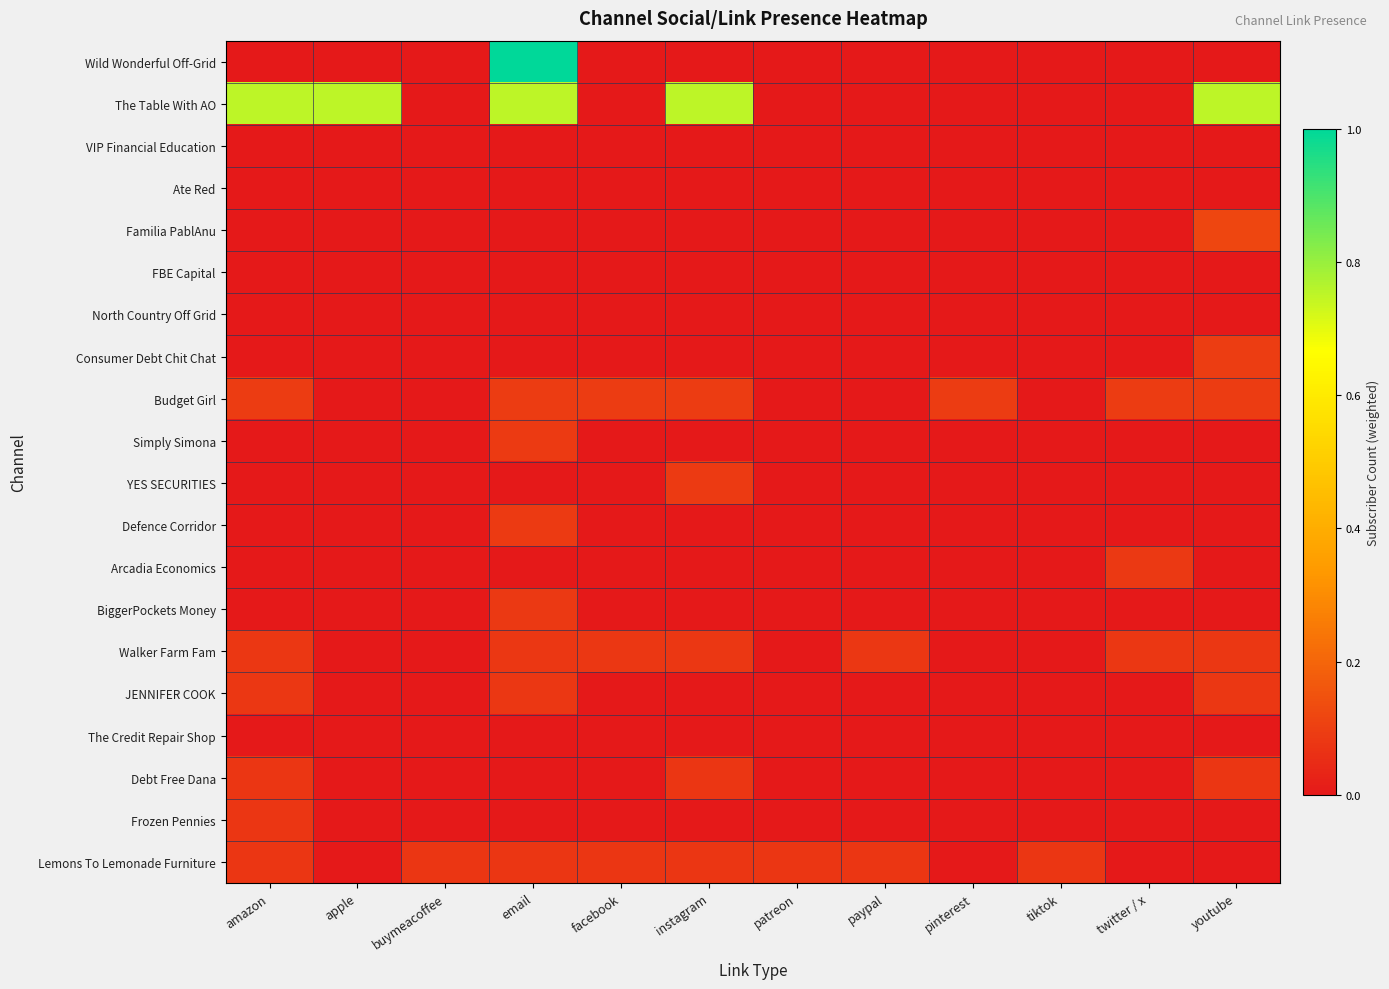

At how many categories does at least one series exceed 0?

12